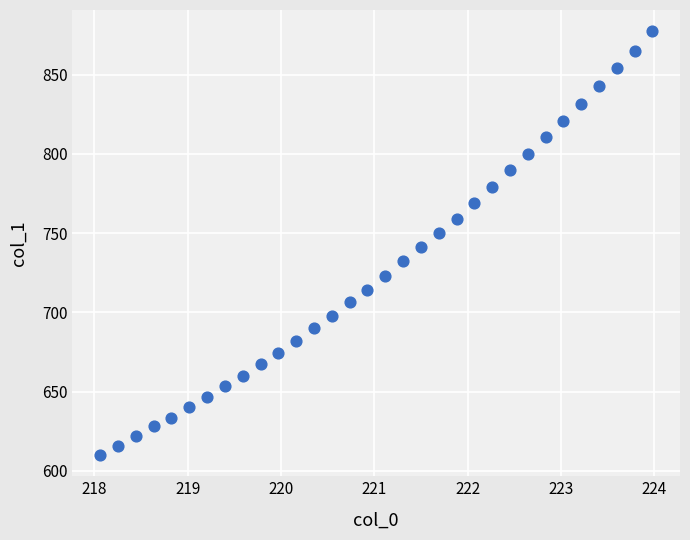

What is the range of Y values (max minus min)?

267.7